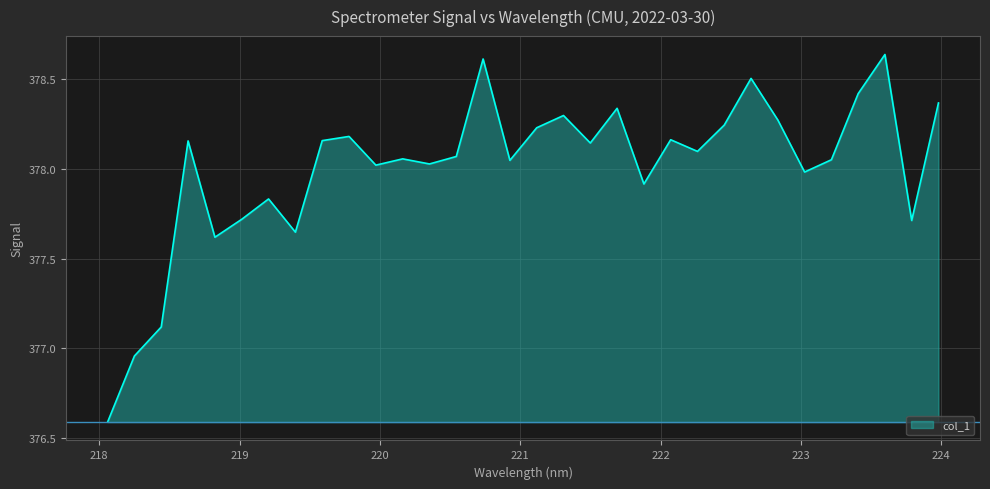

What is the smallest value displayed?

376.6